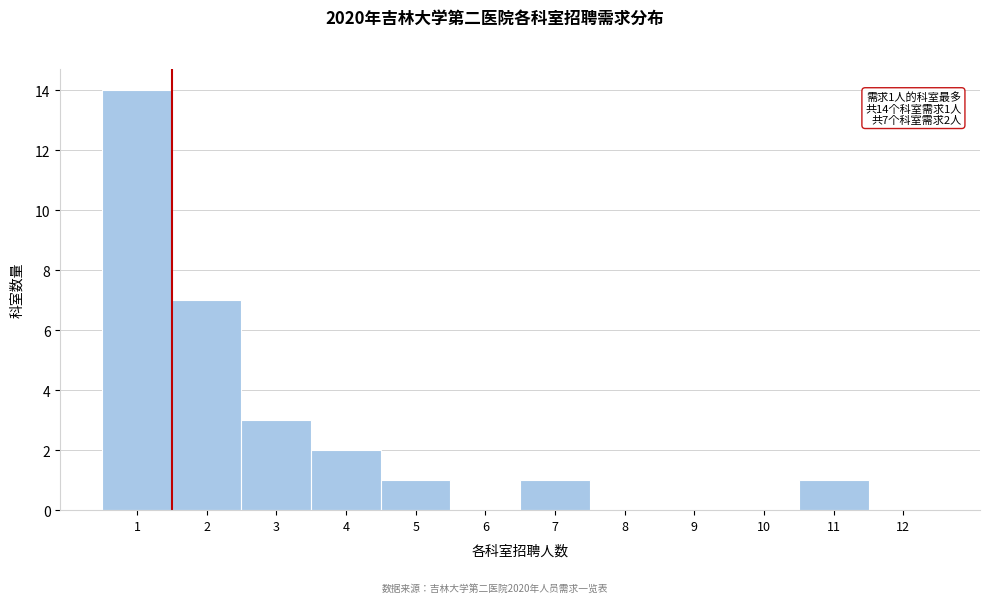

Which range on the x-axis has the tallest bar?

0.5 to 1.5